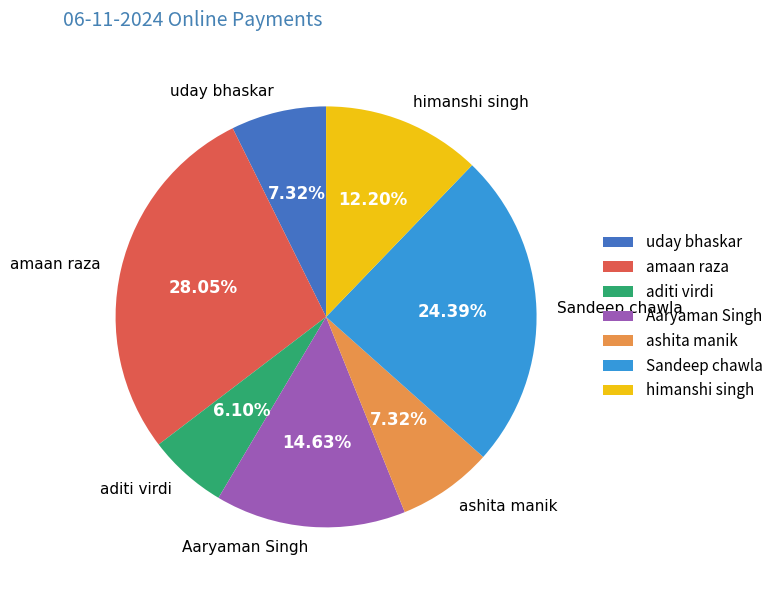

To the nearest percent, what is the difference between the amaan raza and aditi virdi slice percentages?

22%